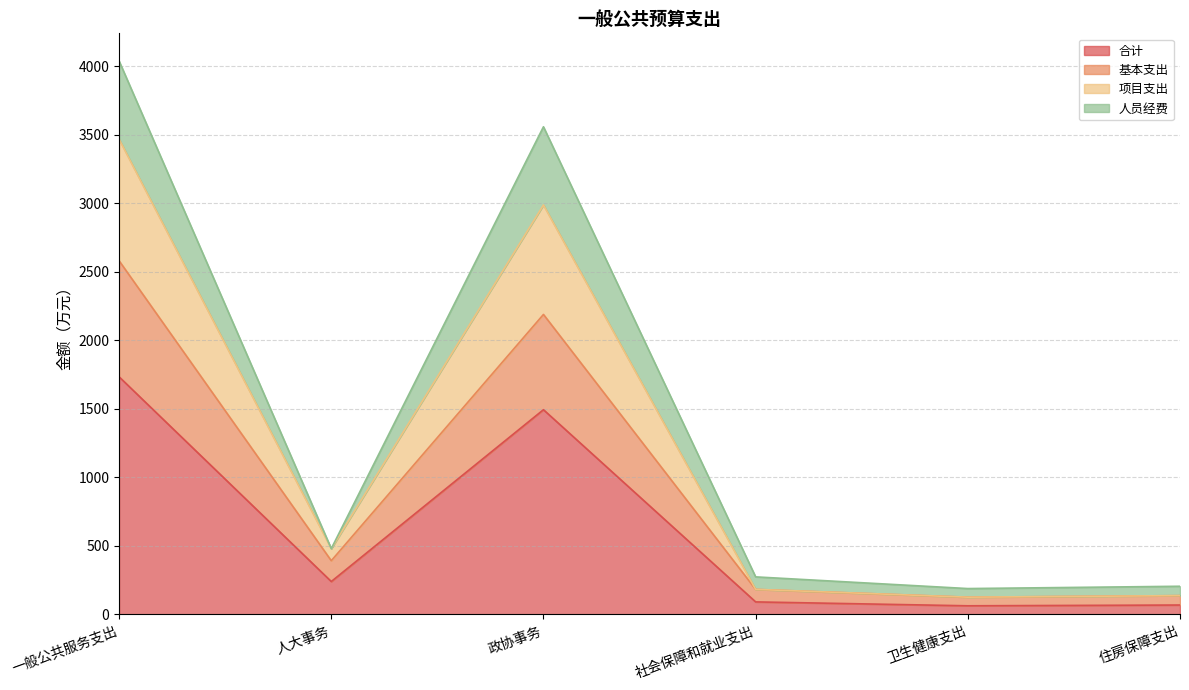

What is the highest value of the 合计 series?

1734.1